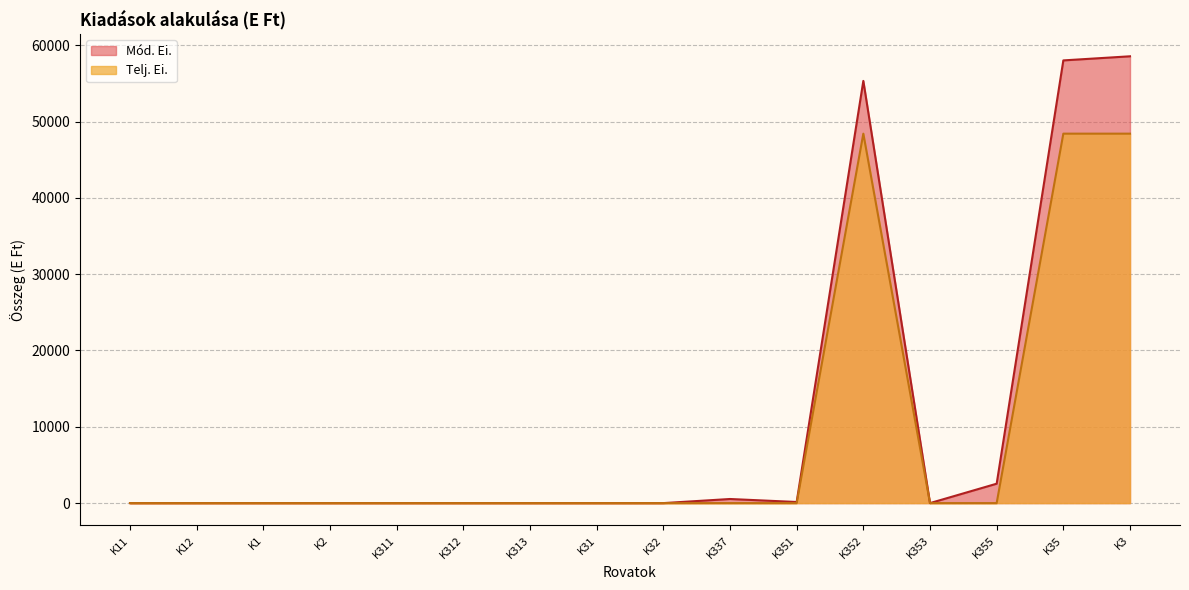

What is the sum of all Mód. Ei. values?

175115